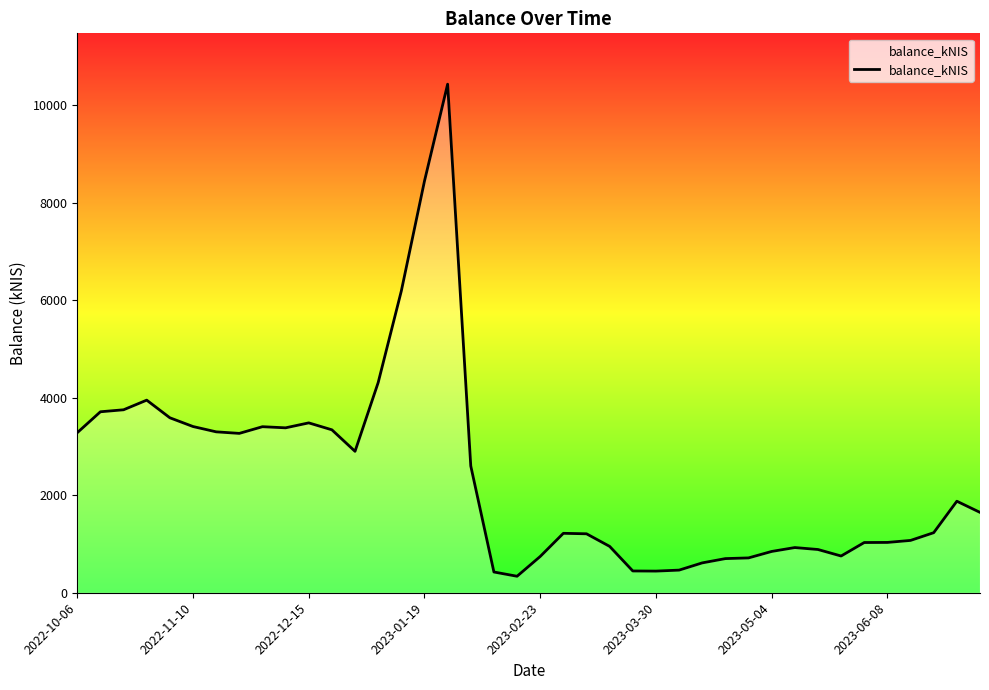

What is the difference between the maximum and minimum values?

10090.4